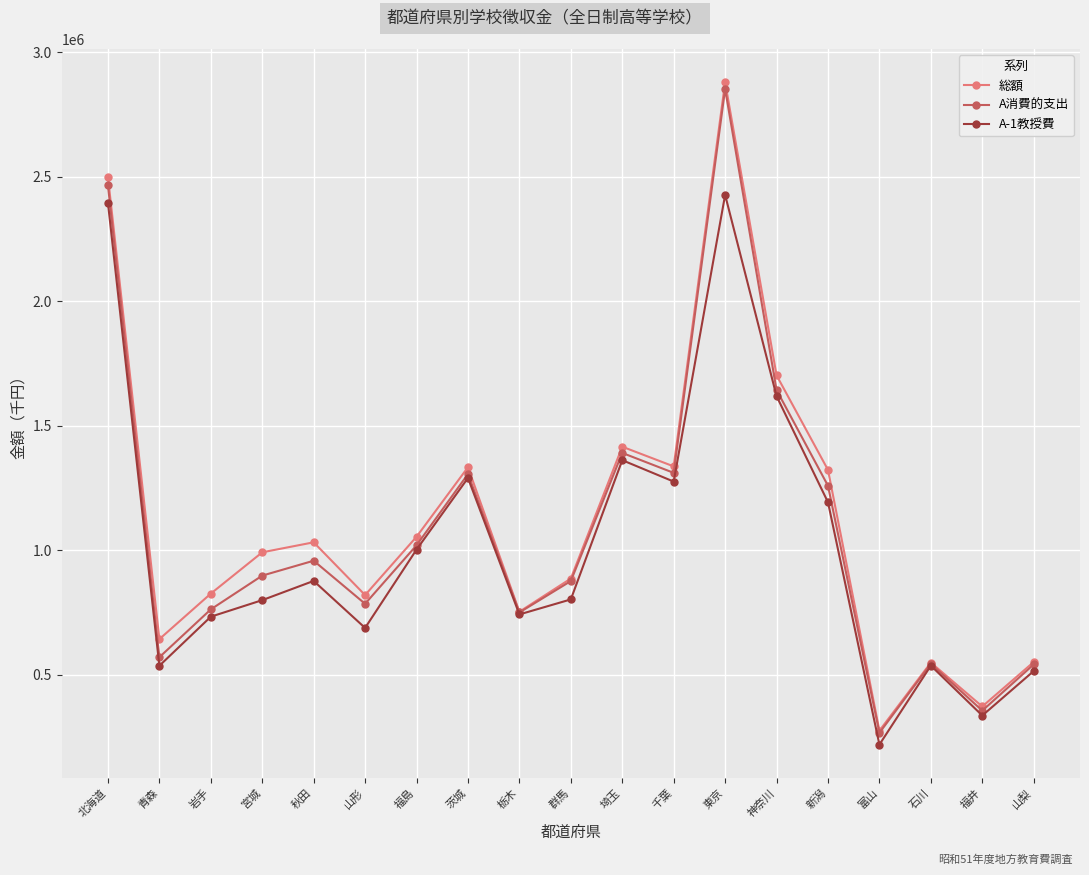

At which category does the chart reach its peak across all series?

東京